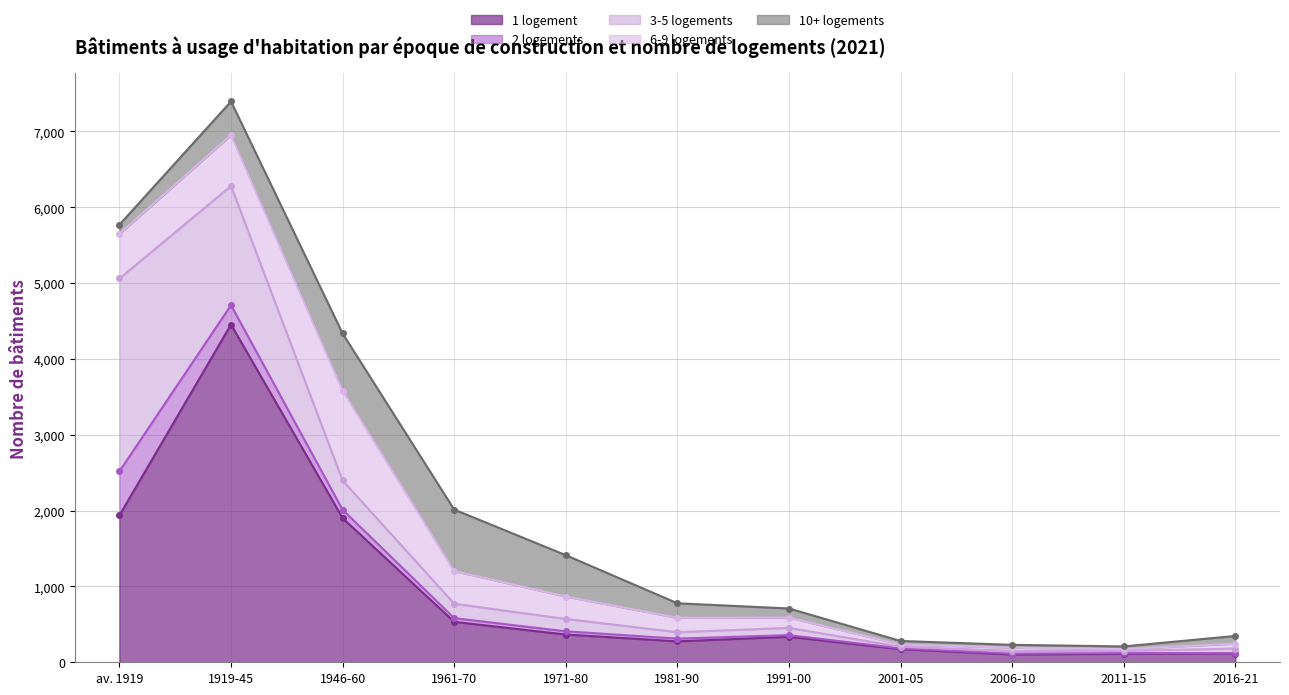

How many values in the 3-5 logements series are below 95?

5